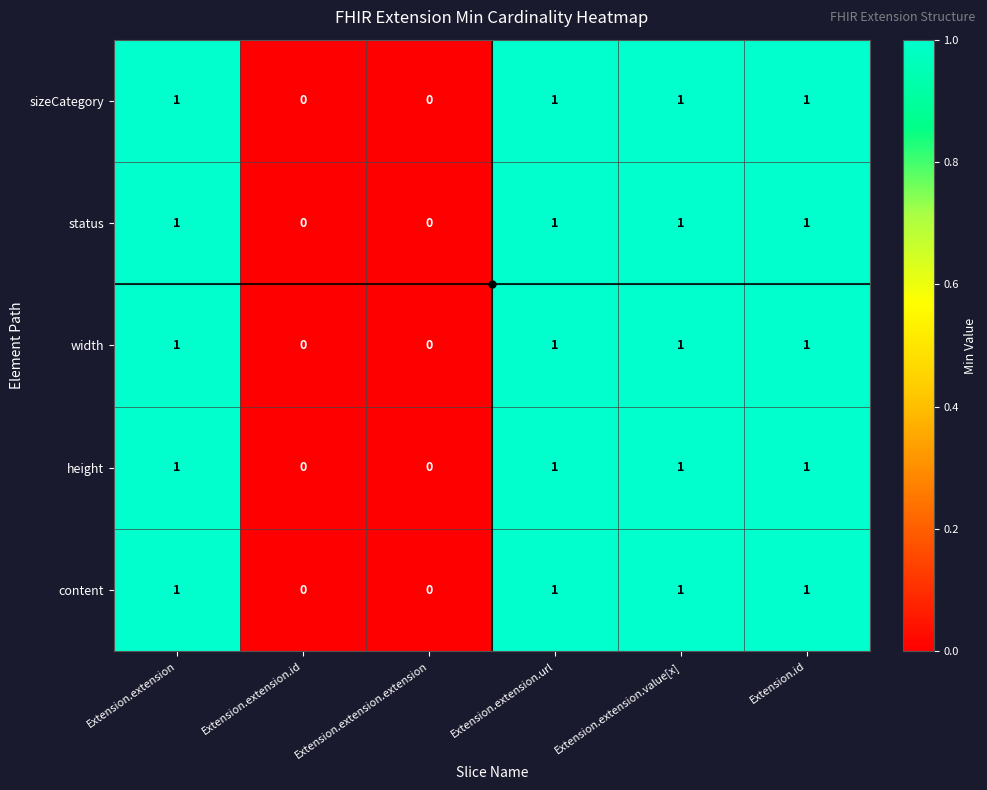

What is the total value across all series at Extension.extension?

5